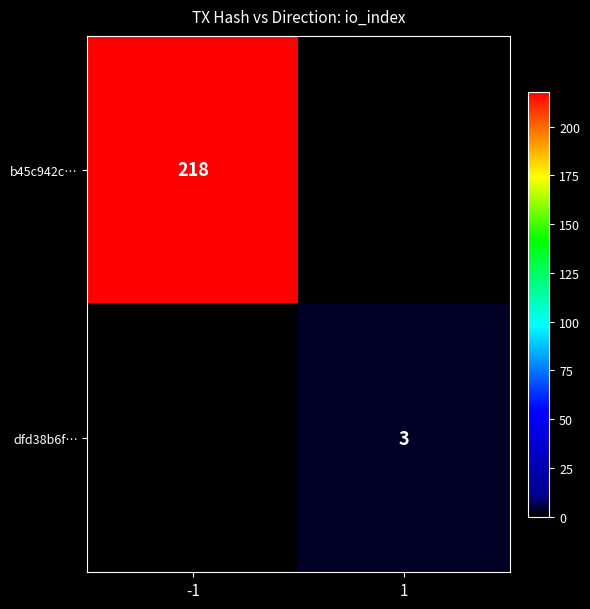

At which category is the sum across all series the highest?

-1